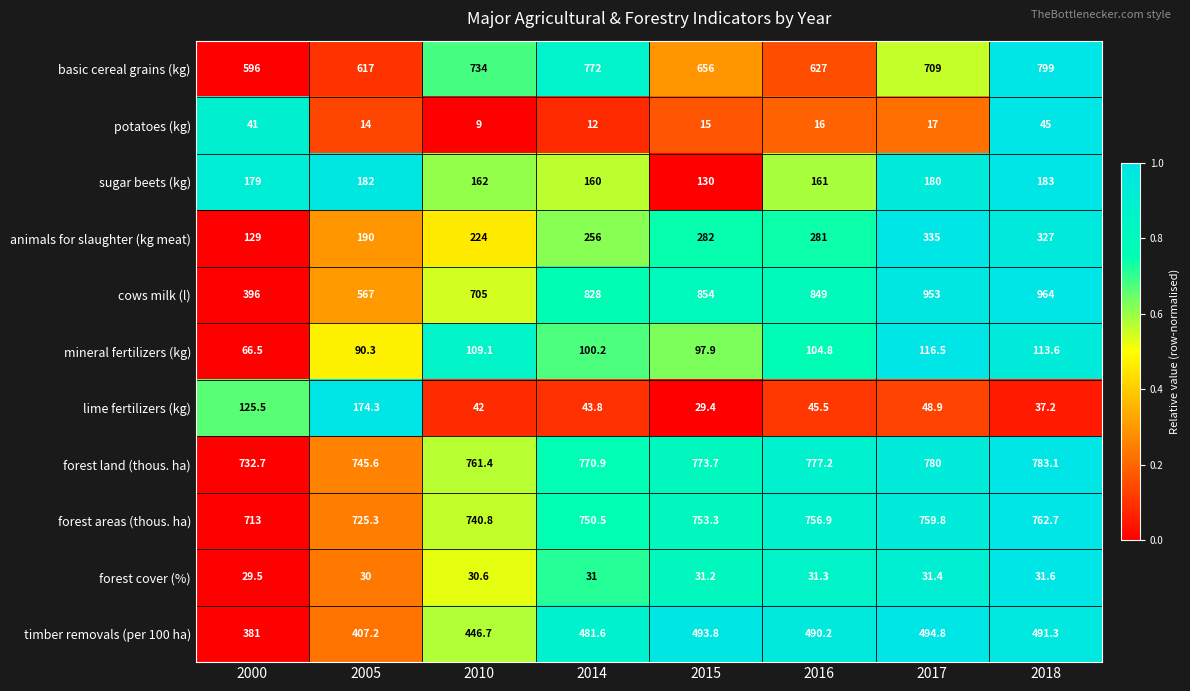

The forest areas (thous. ha) series shows 511.0 at 2010. True or false?

False